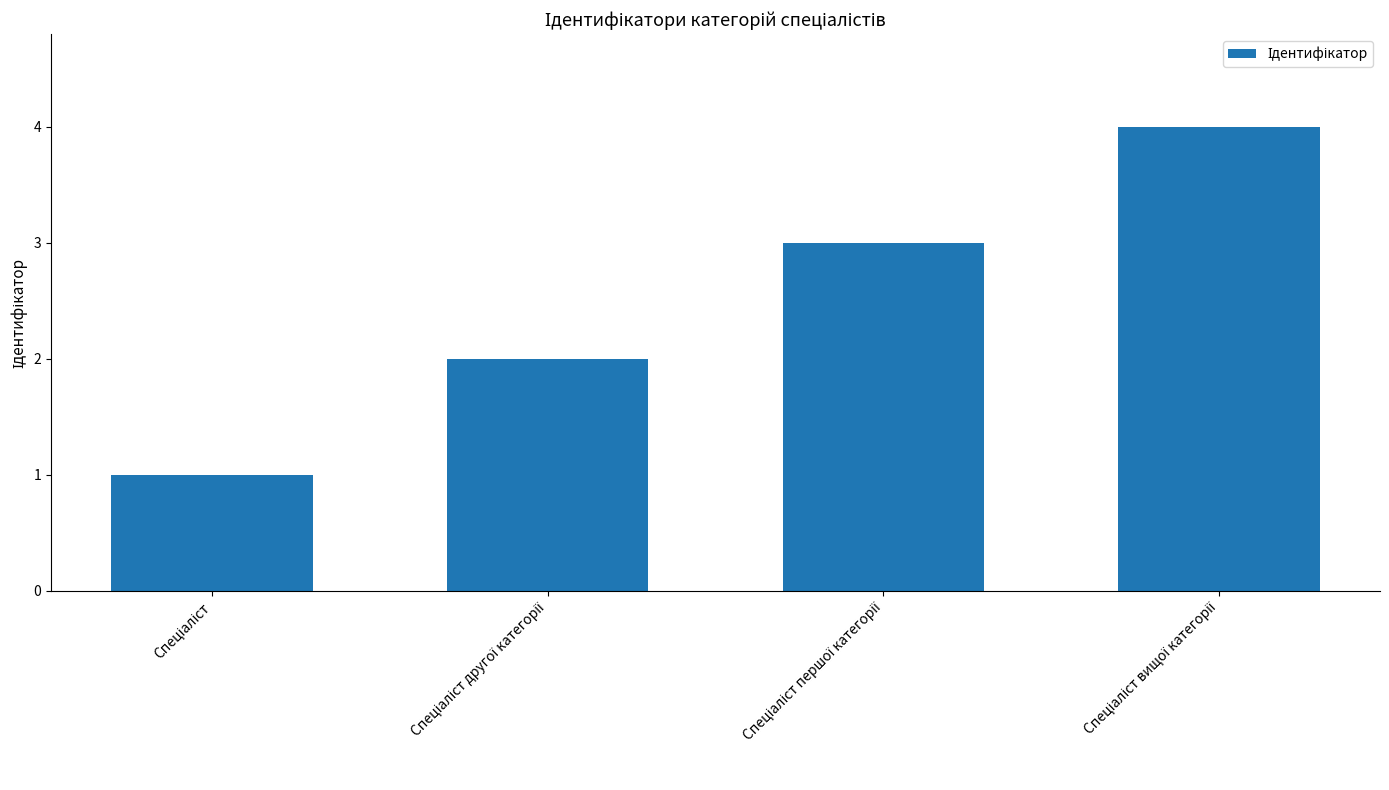

What is the difference between the maximum and minimum values?

3